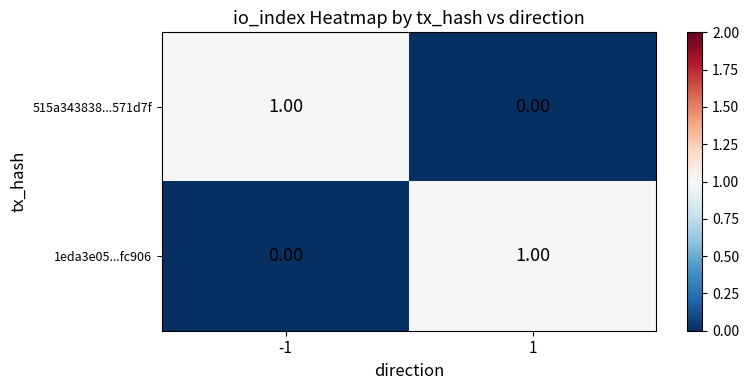

At how many categories does at least one series exceed 0?

2